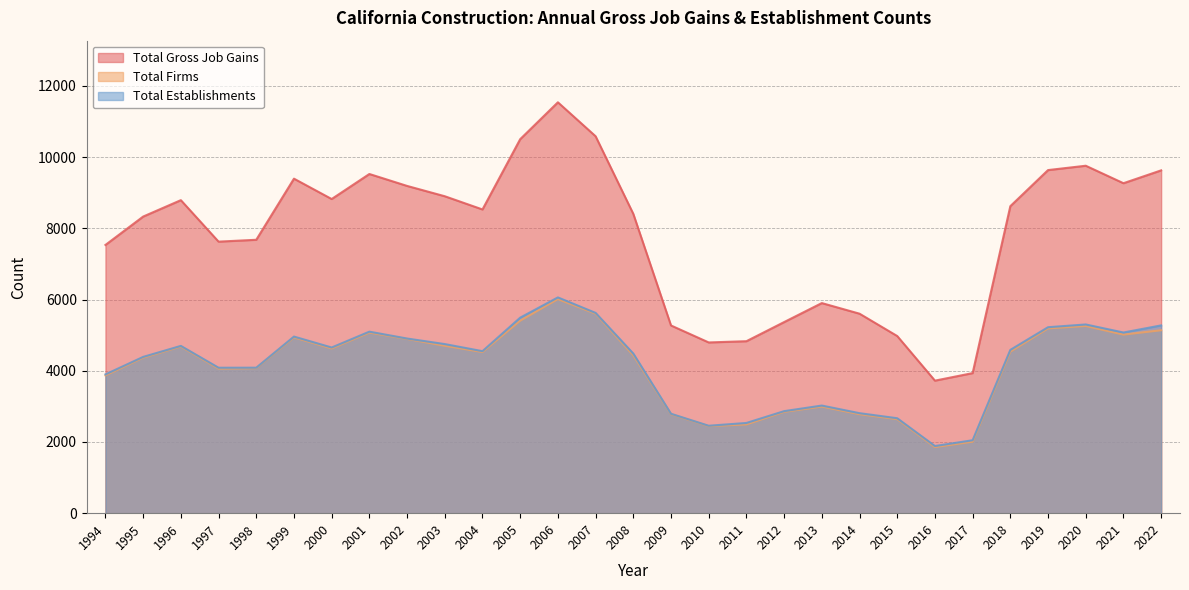

Rank the series by their maximum value, from highest to lowest.

Total Gross Job Gains, Total Establishments, Total Firms